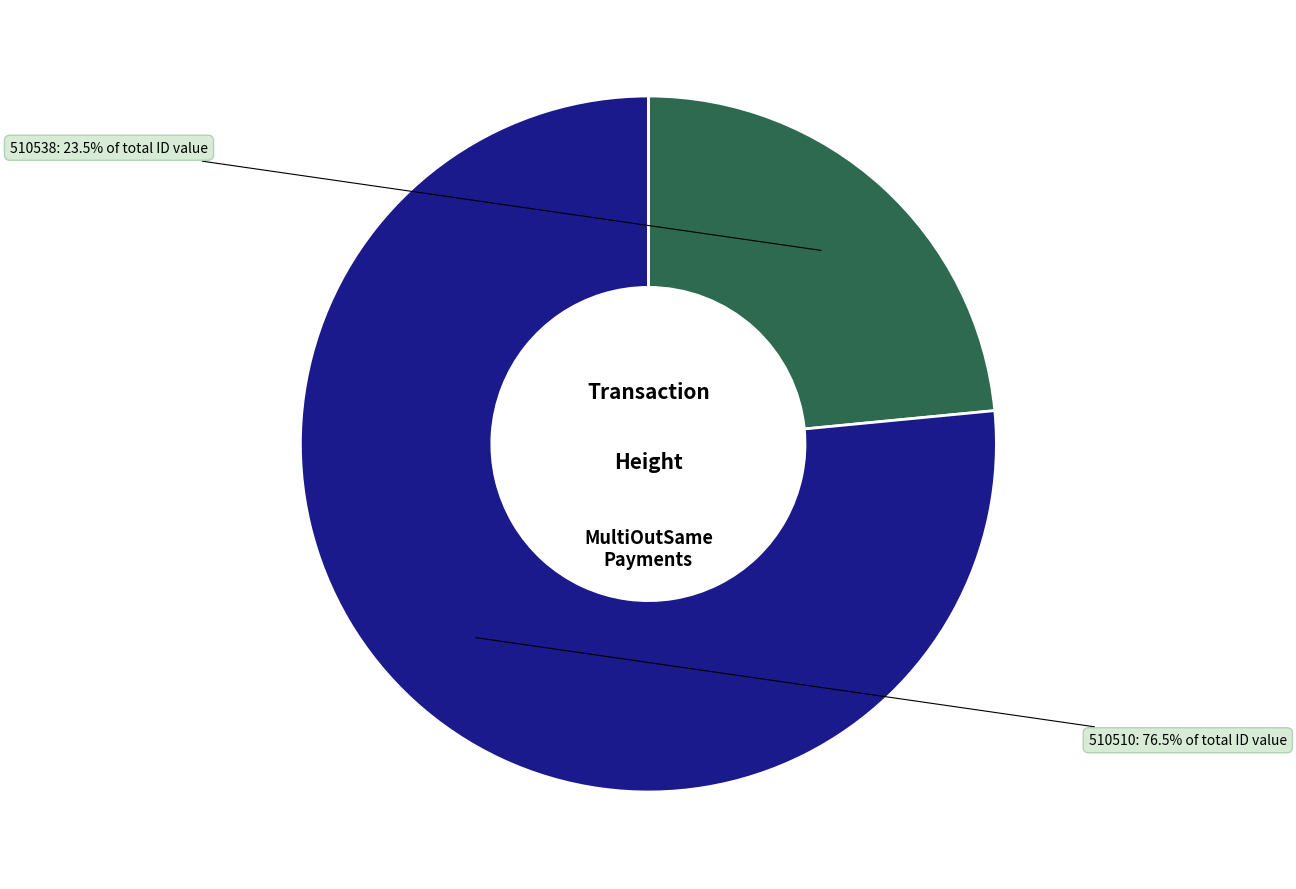

Count the number of slices in the pie.

2